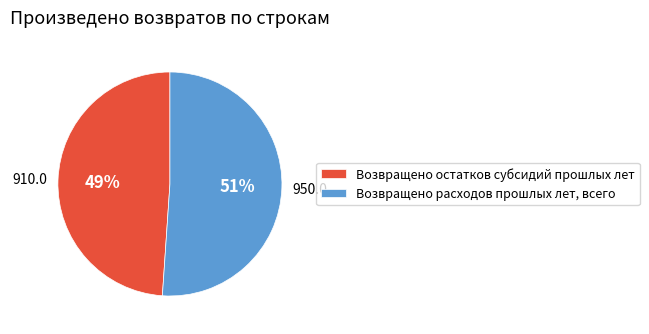

Which has a higher value, Возвращено расходов прошлых лет, всего or Возвращено остатков субсидий прошлых лет?

Возвращено расходов прошлых лет, всего